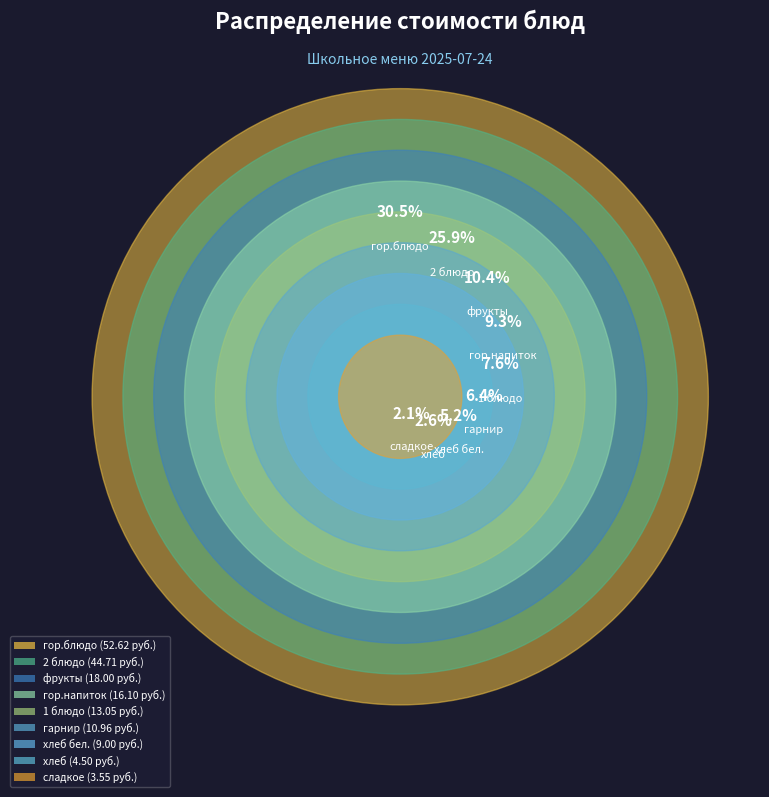

Which slice is the smallest?

сладкое